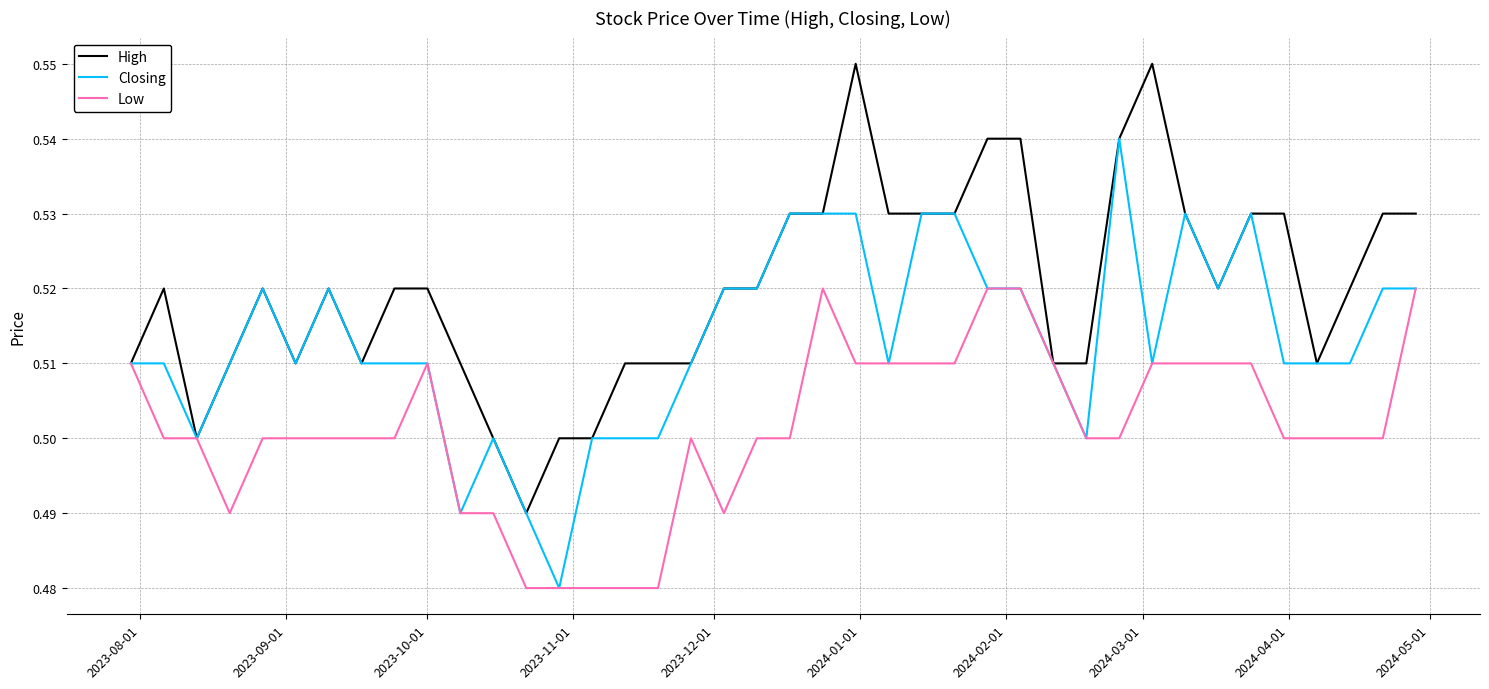

List the series in order of their peak value, lowest first.

Low, Closing, High